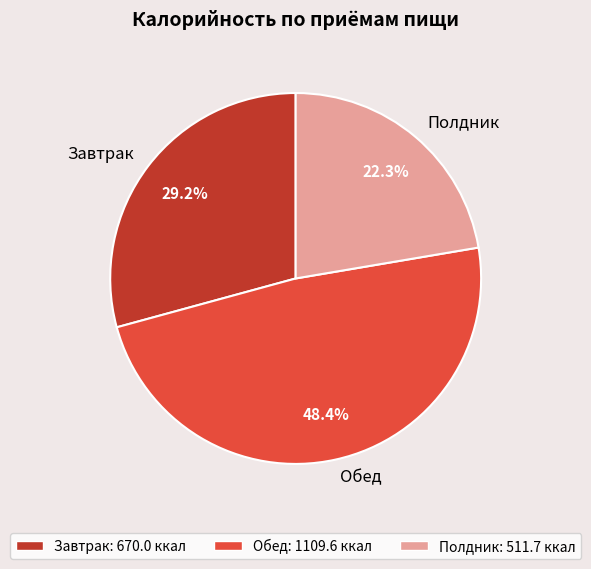

Is there any slice that represents more than half of the pie?

No